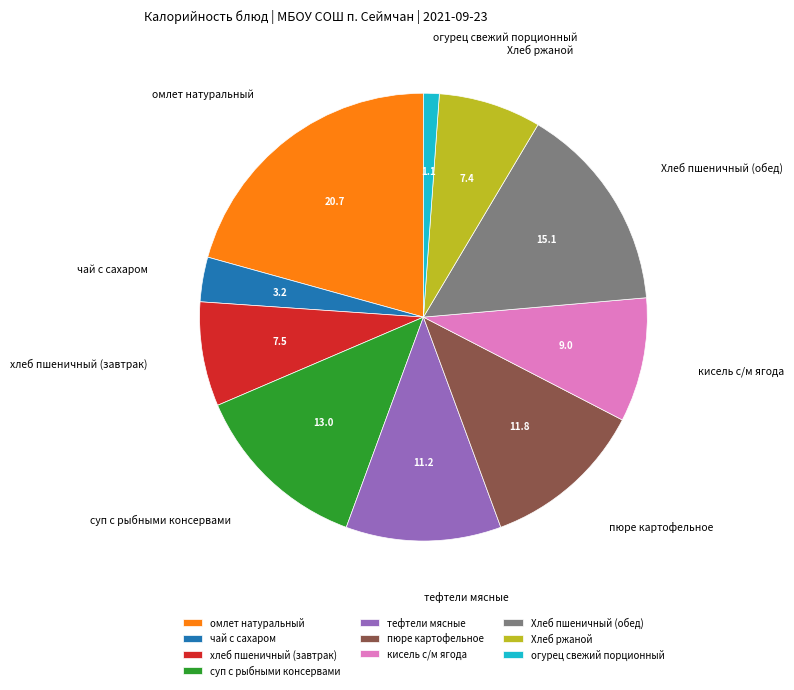

Approximately how many times larger is the value at тефтели мясные compared to пюре картофельное?

1.0